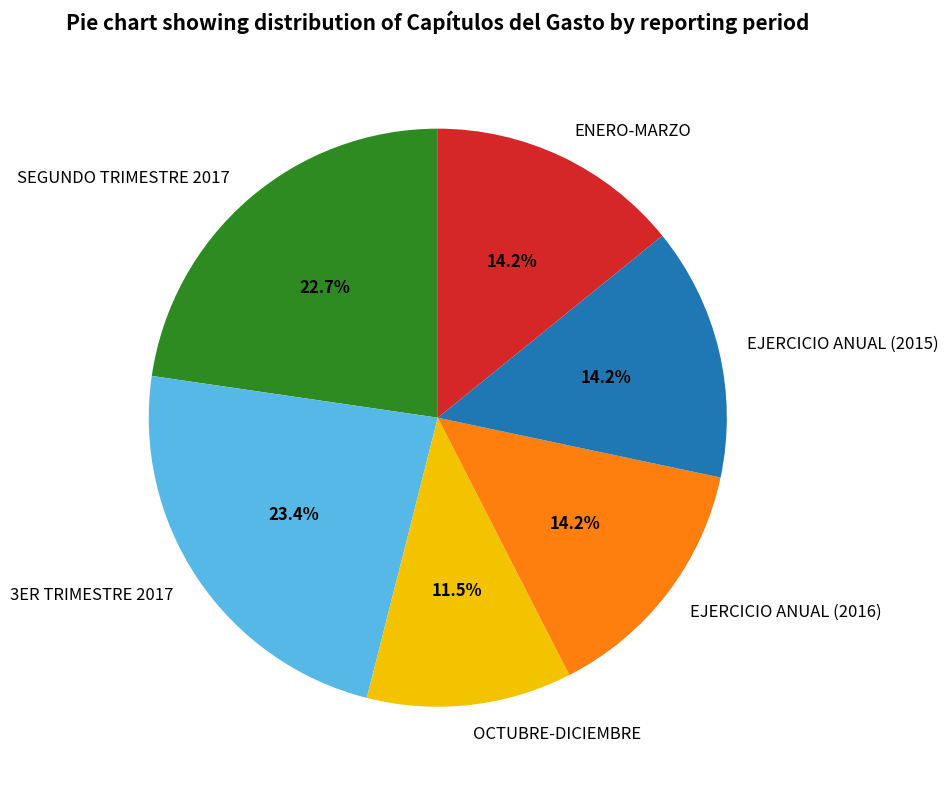

Count the number of slices in the pie.

6